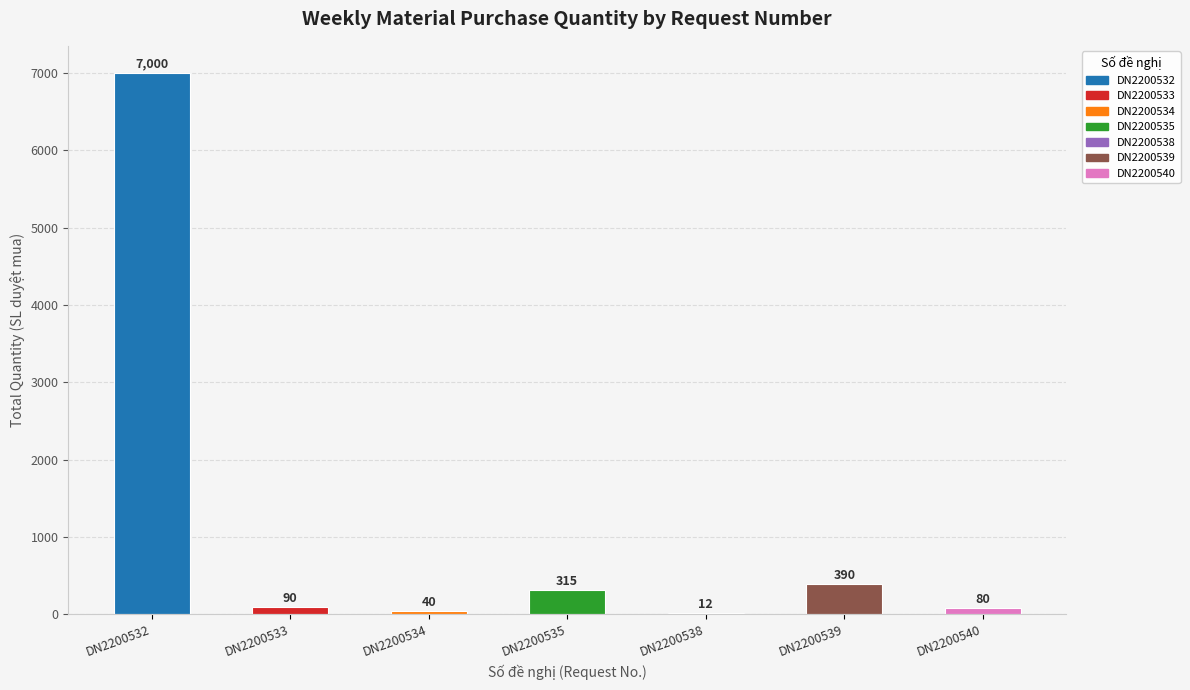

What is the sum of the values at DN2200534 and DN2200539?

430